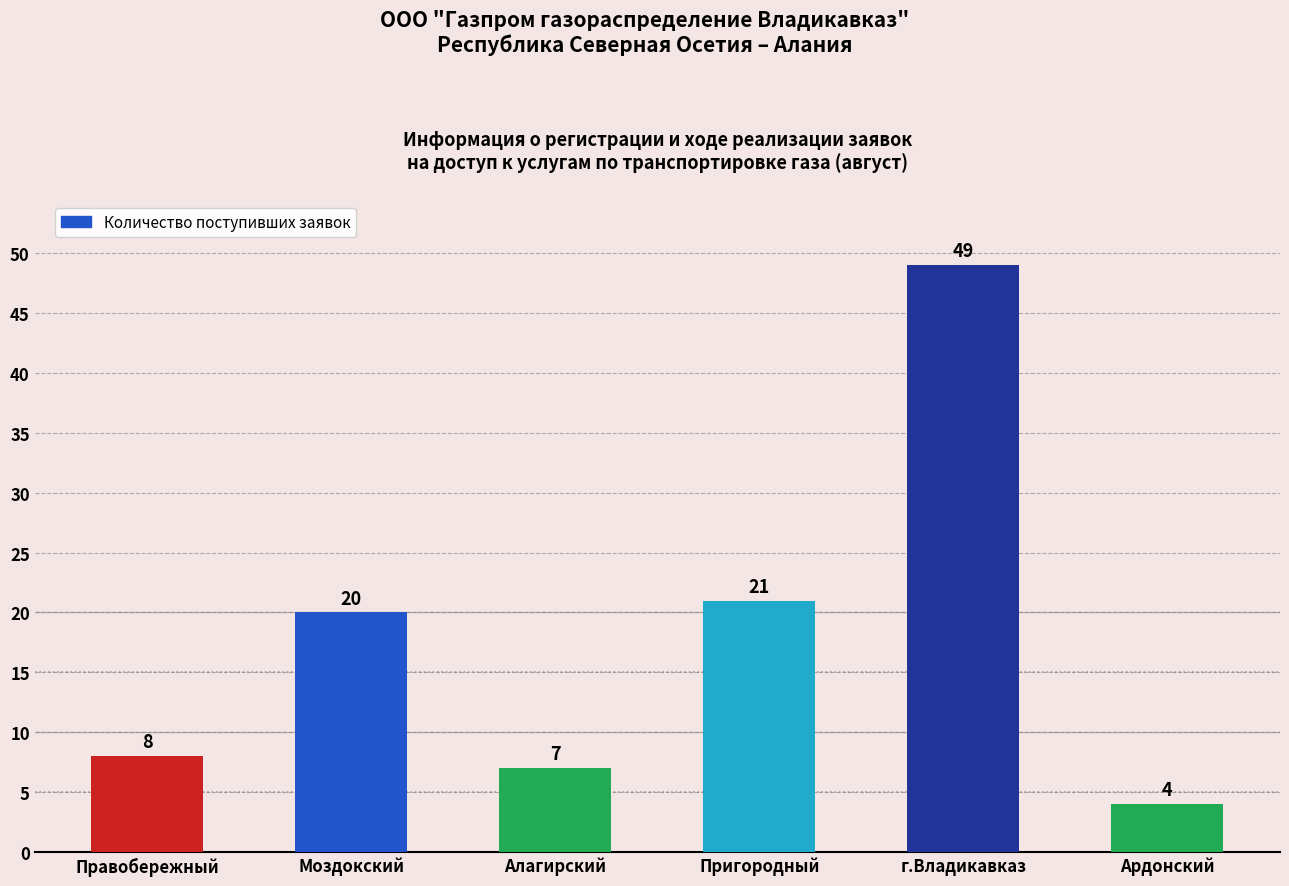

What position from the left is Пригородный?

4